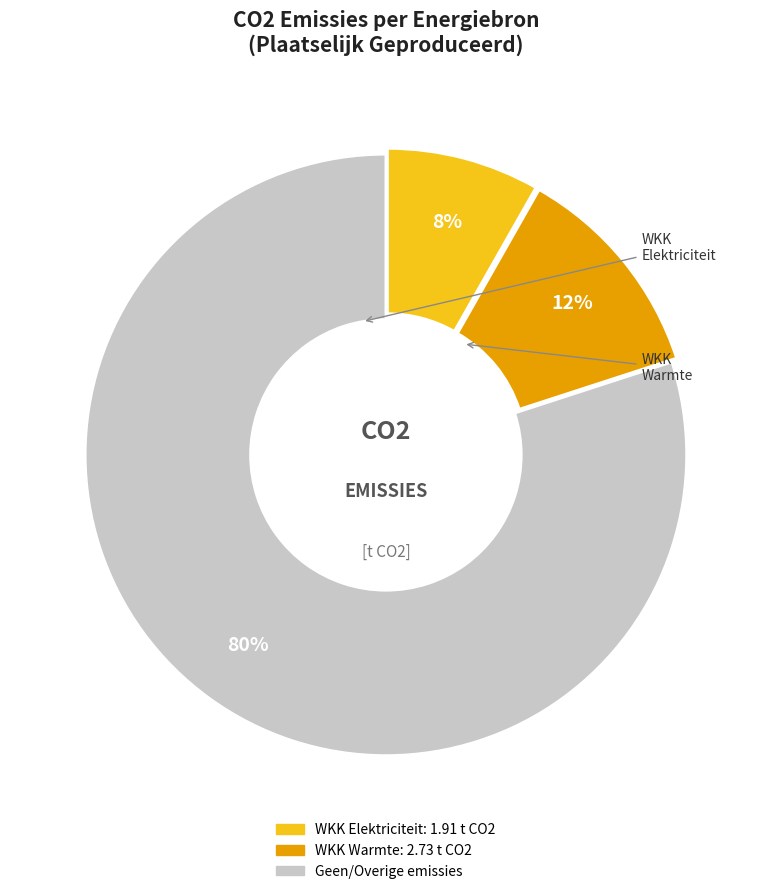

Count the number of slices in the pie.

3